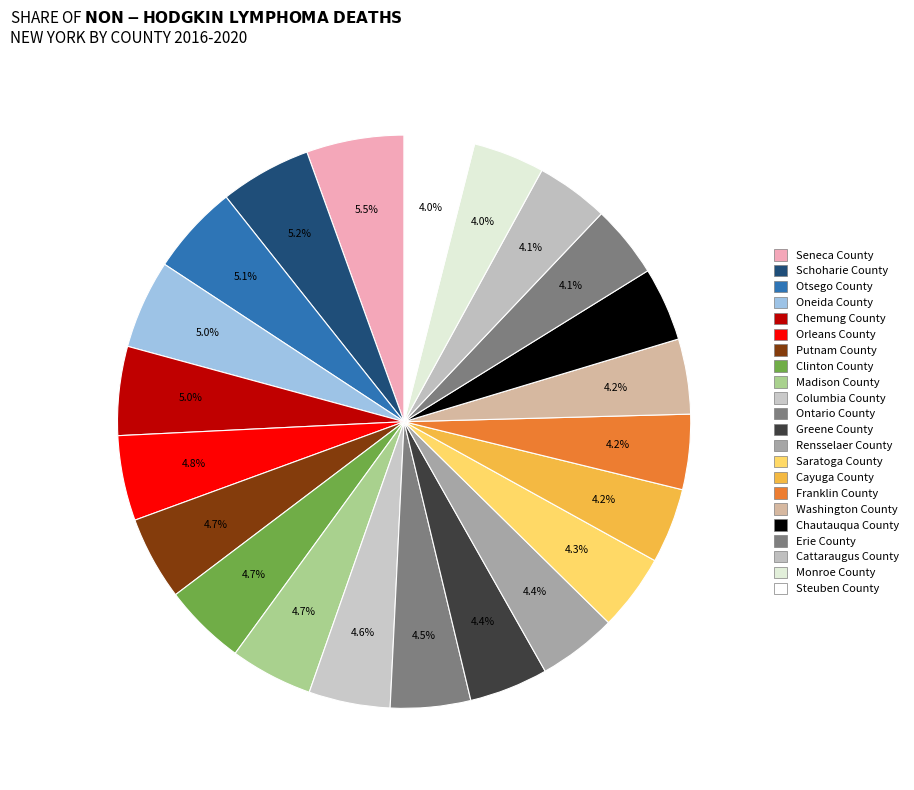

Combined, do Madison County and Otsego County account for over 50%?

No